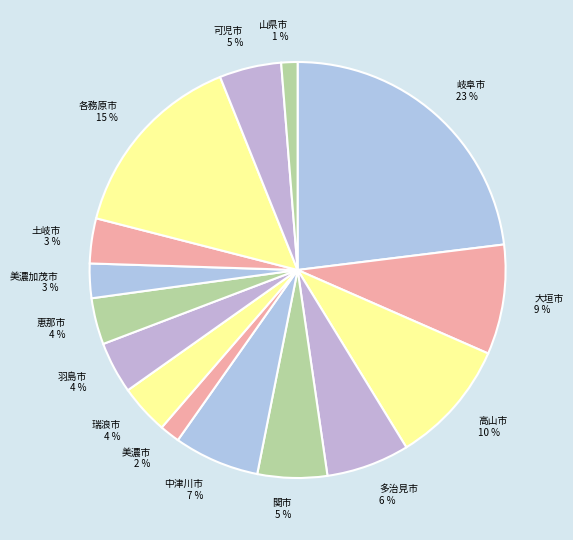

Between 岐阜市 and 中津川市, which is larger?

岐阜市